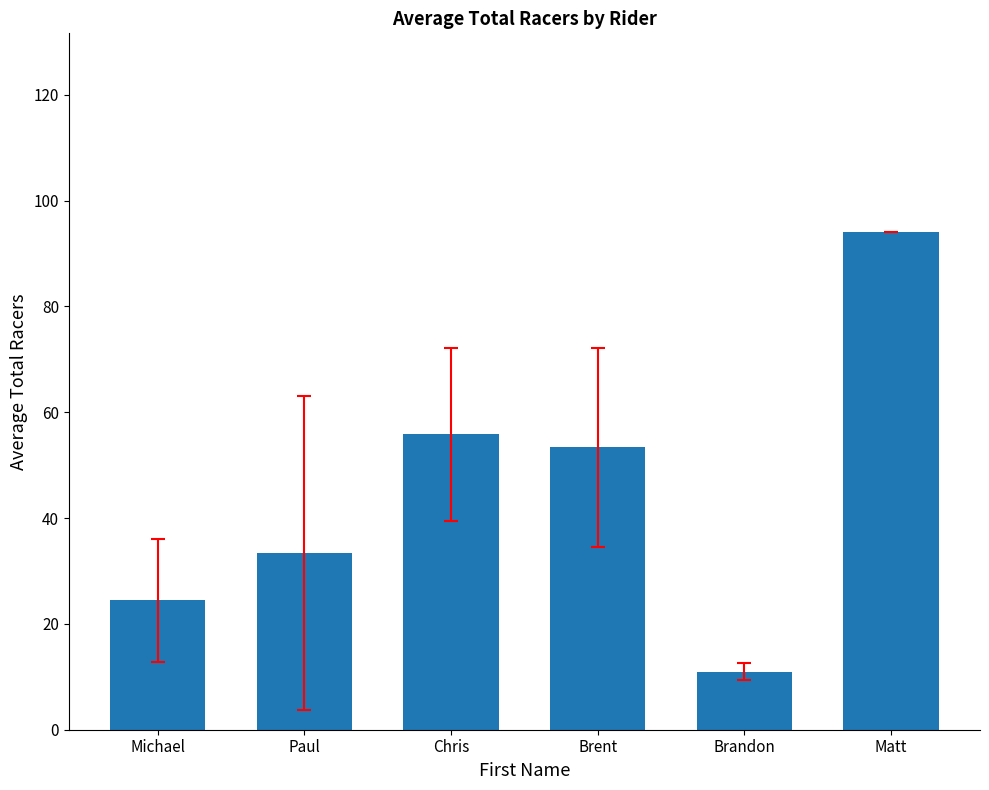

Read the value at Paul.

33.4